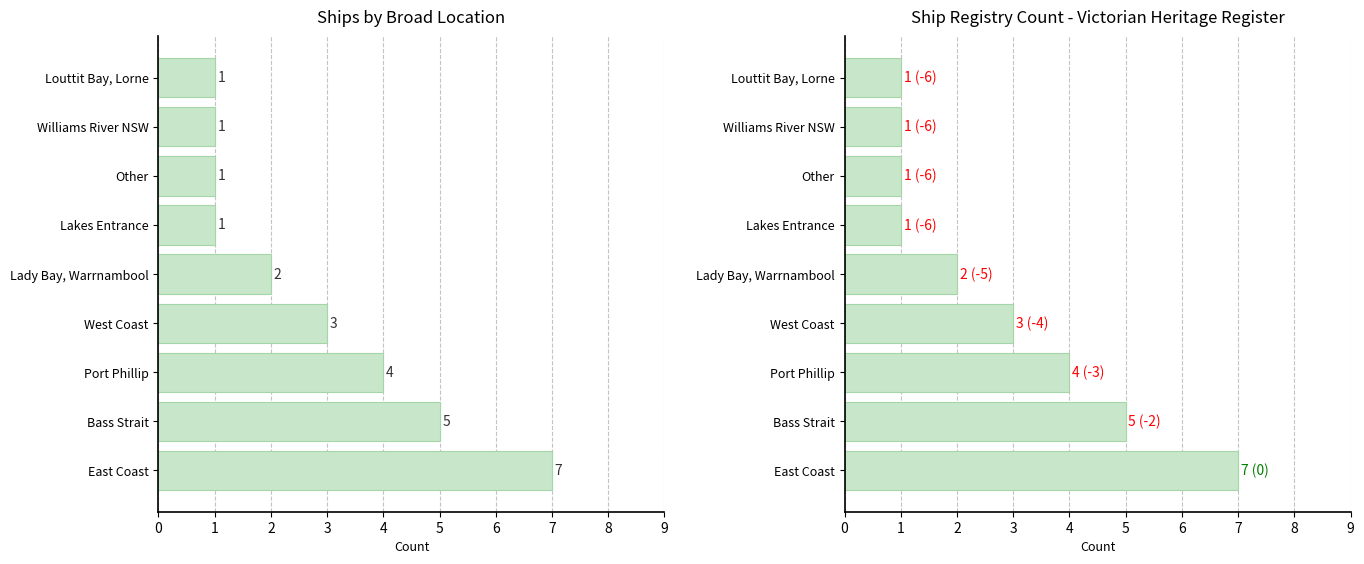

Which label corresponds to the smallest value in the chart?

Williams River NSW